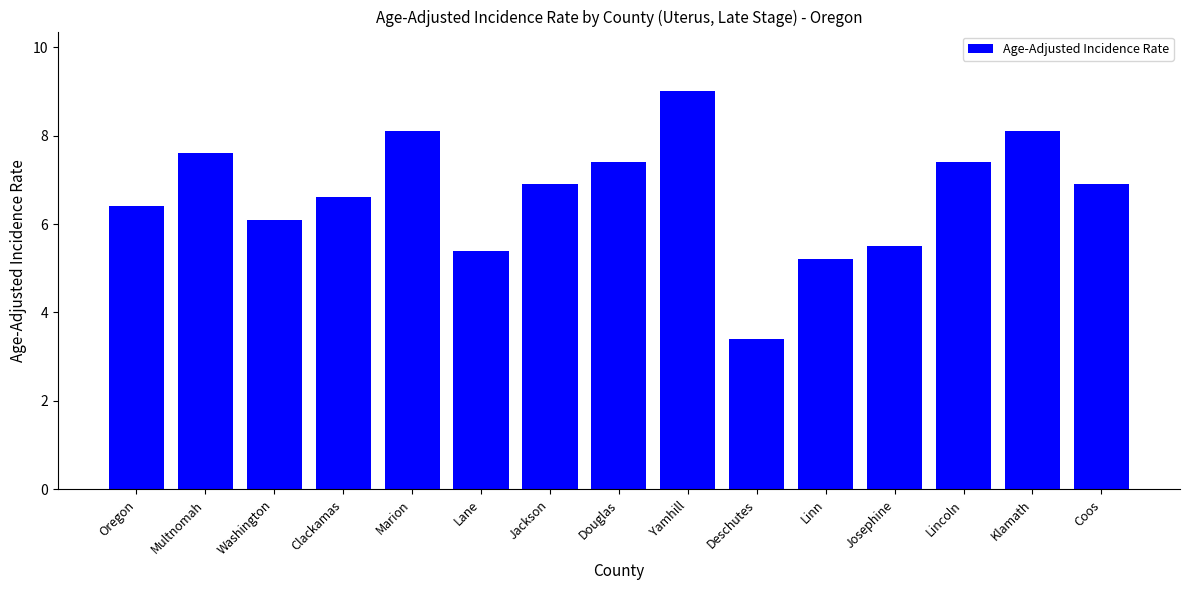

At which category does the chart reach its minimum across all series?

Deschutes